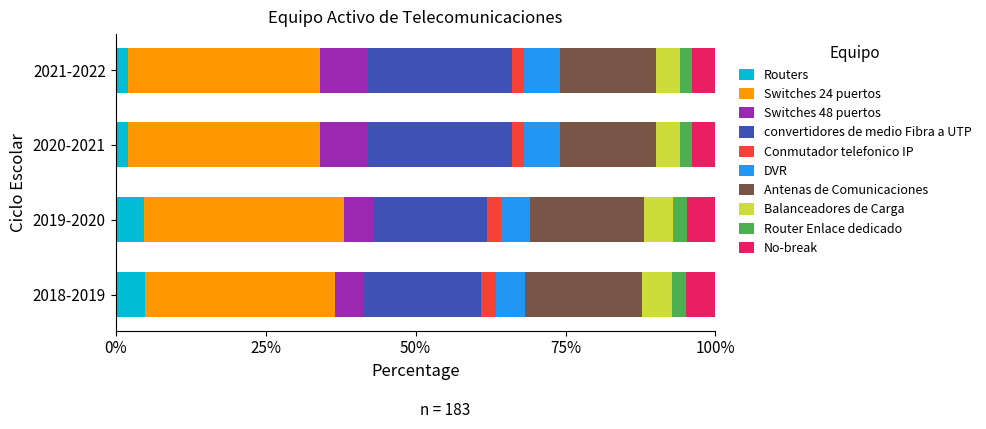

What is the total value across all series at 2019-2020?

100.0